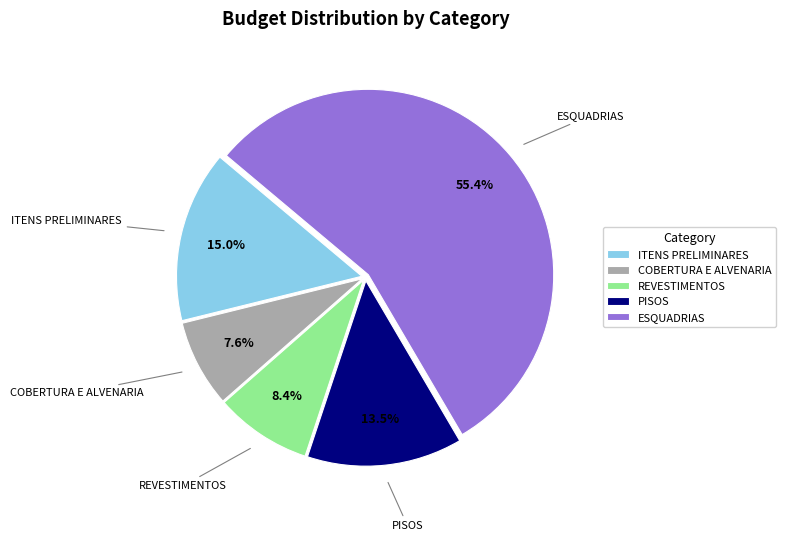

Count the number of slices in the pie.

5